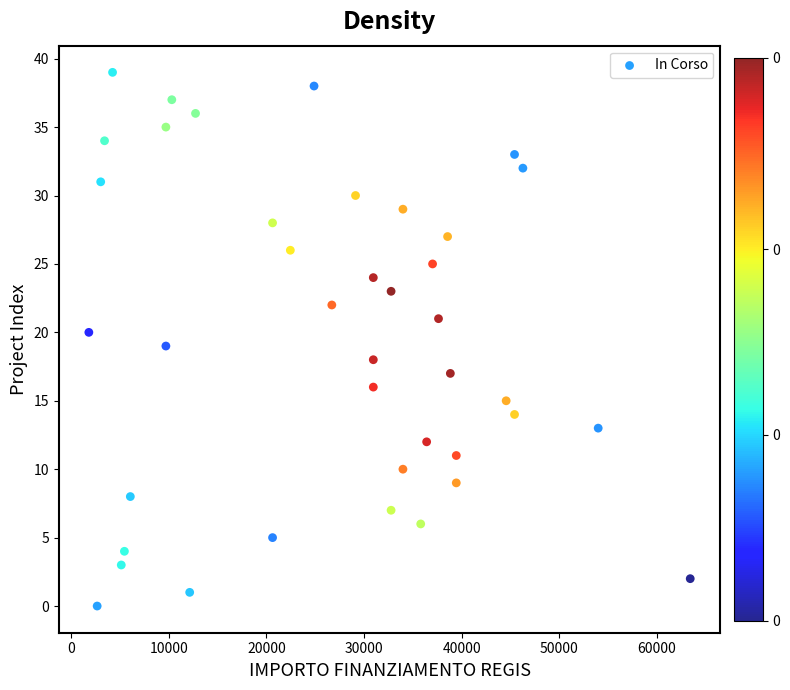

What is the range of Y values (max minus min)?

39